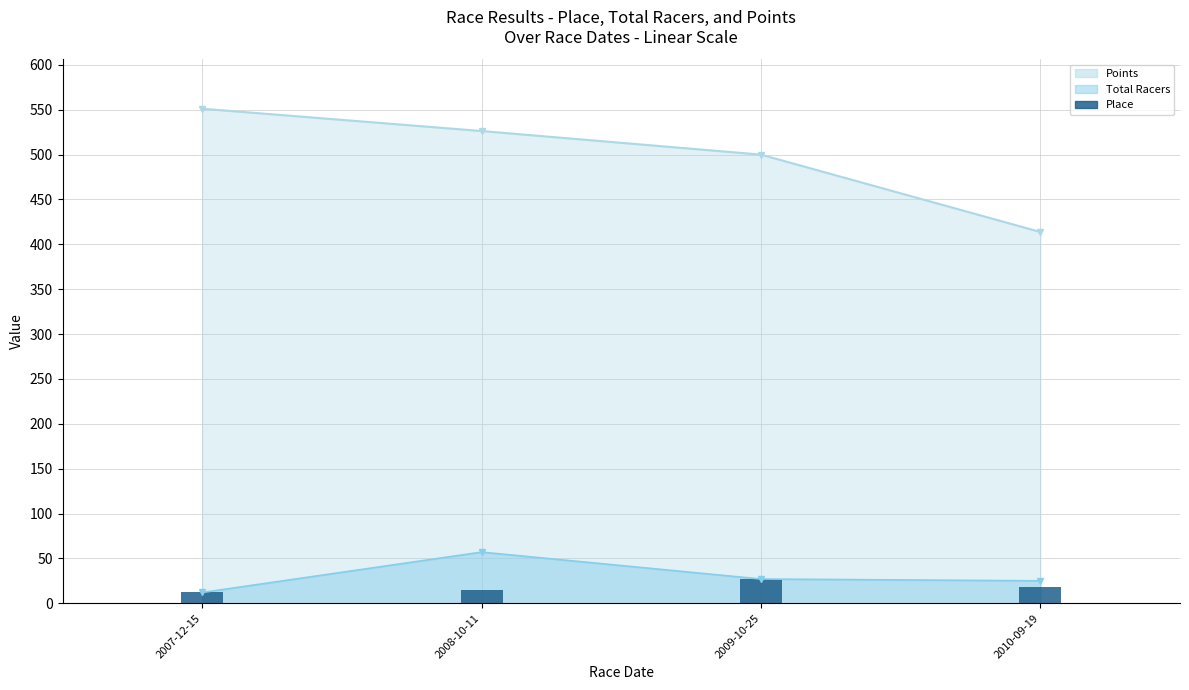

Which label corresponds to the smallest value in the chart?

2007-12-15